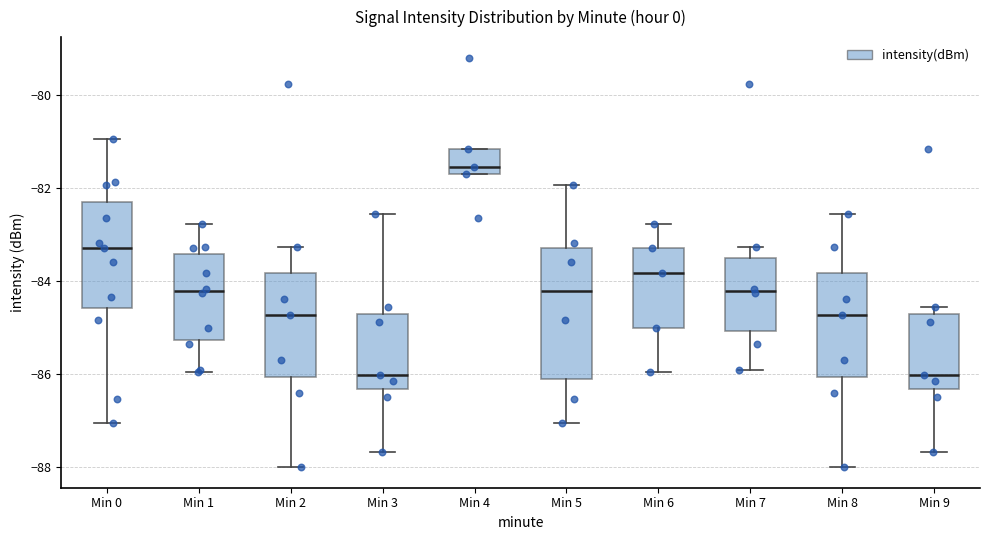

Comparing the boxes themselves (not the whiskers), which one is the tallest?

Min 5